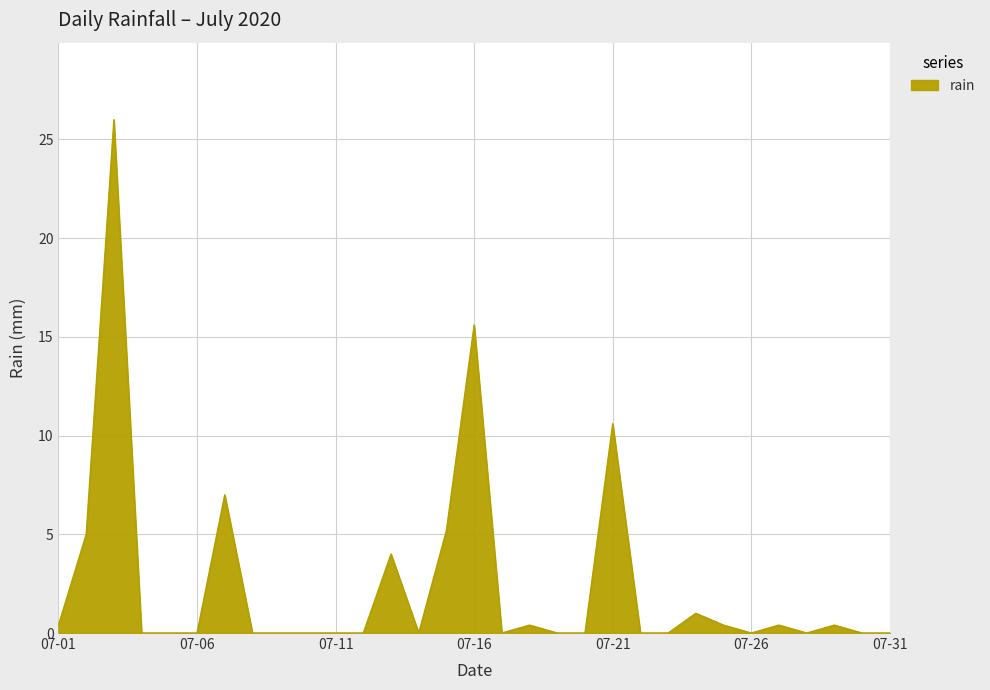

What is the maximum value shown in the chart?

26.0